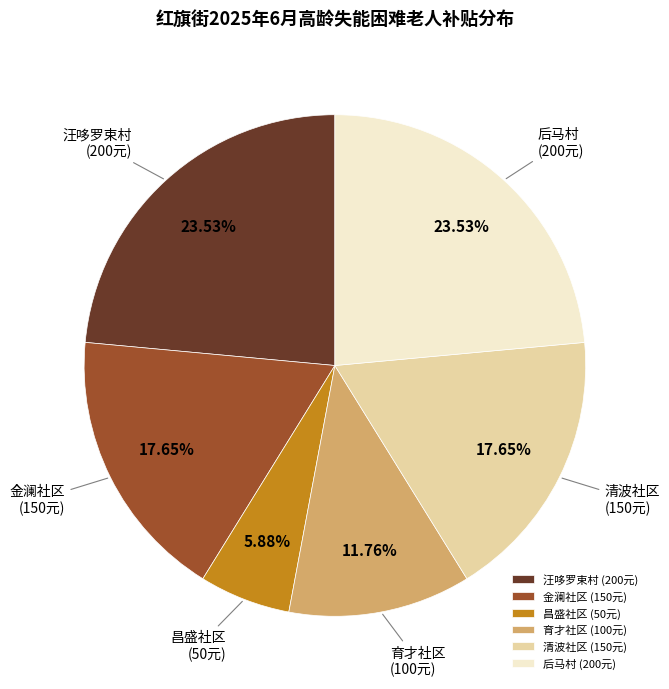

What is the ratio of the value at 金澜社区 to the value at 昌盛社区?

3.0